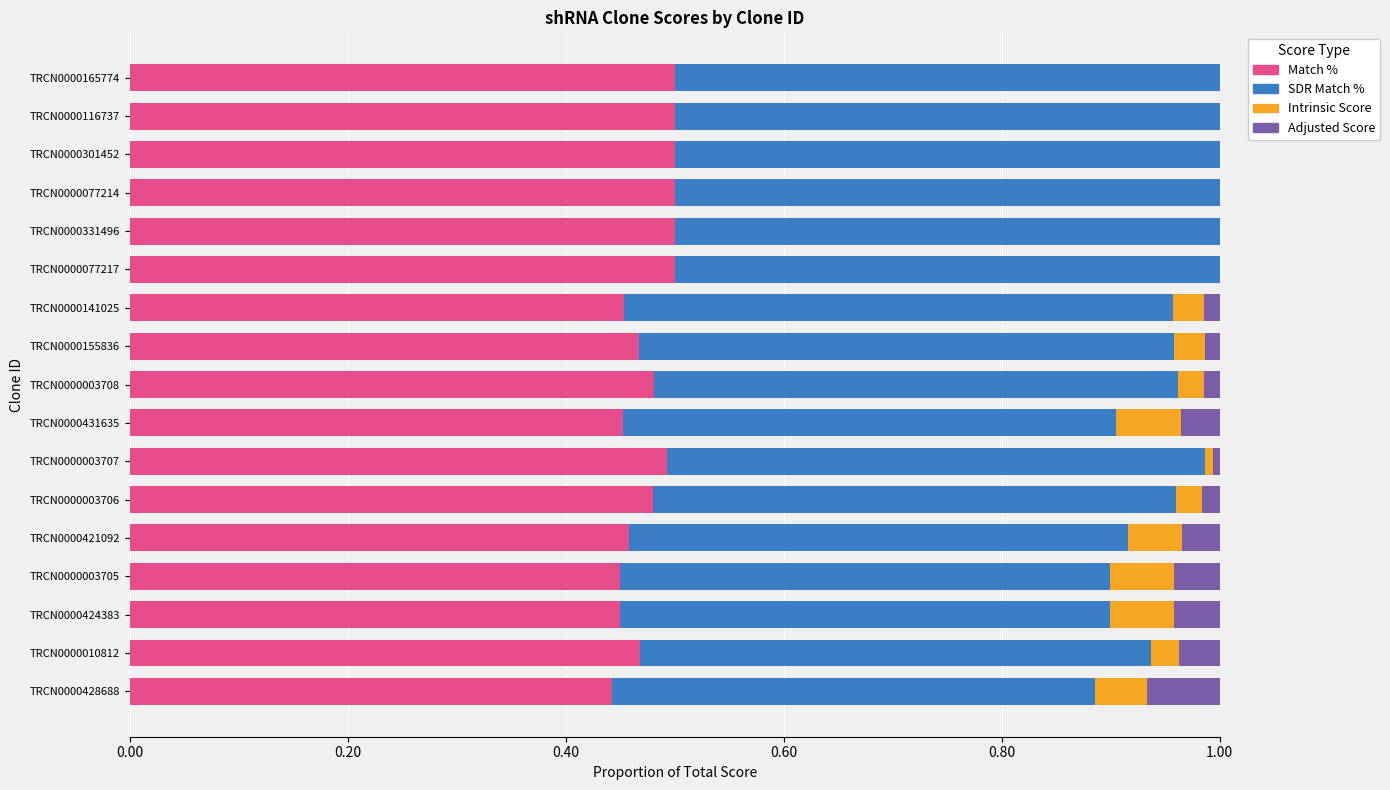

True or false: Match % has a value of 0.8 at TRCN0000077217.

False